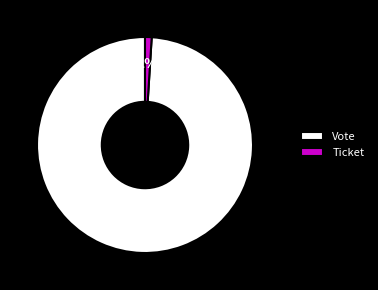

Which category has the biggest portion of the pie?

Vote